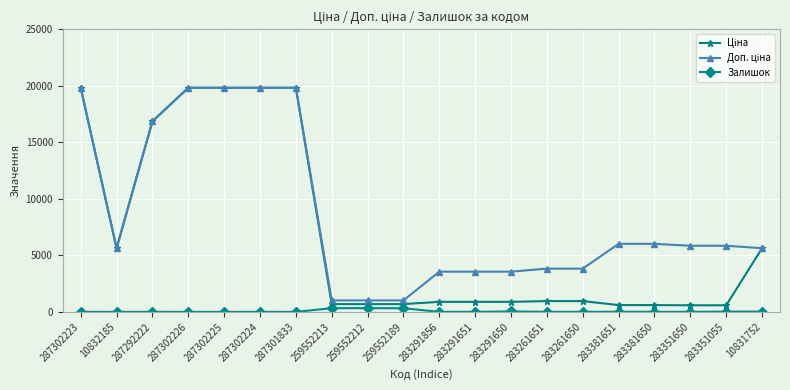

How many lines are shown in the chart?

3